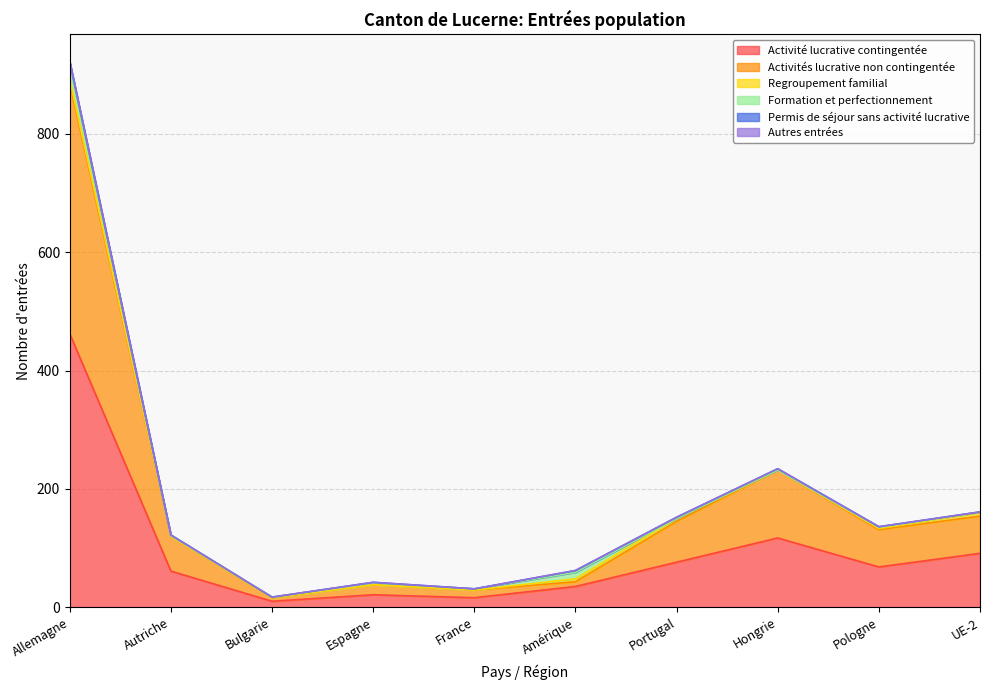

What is the average value of the Permis de séjour sans activité lucrative series?

2